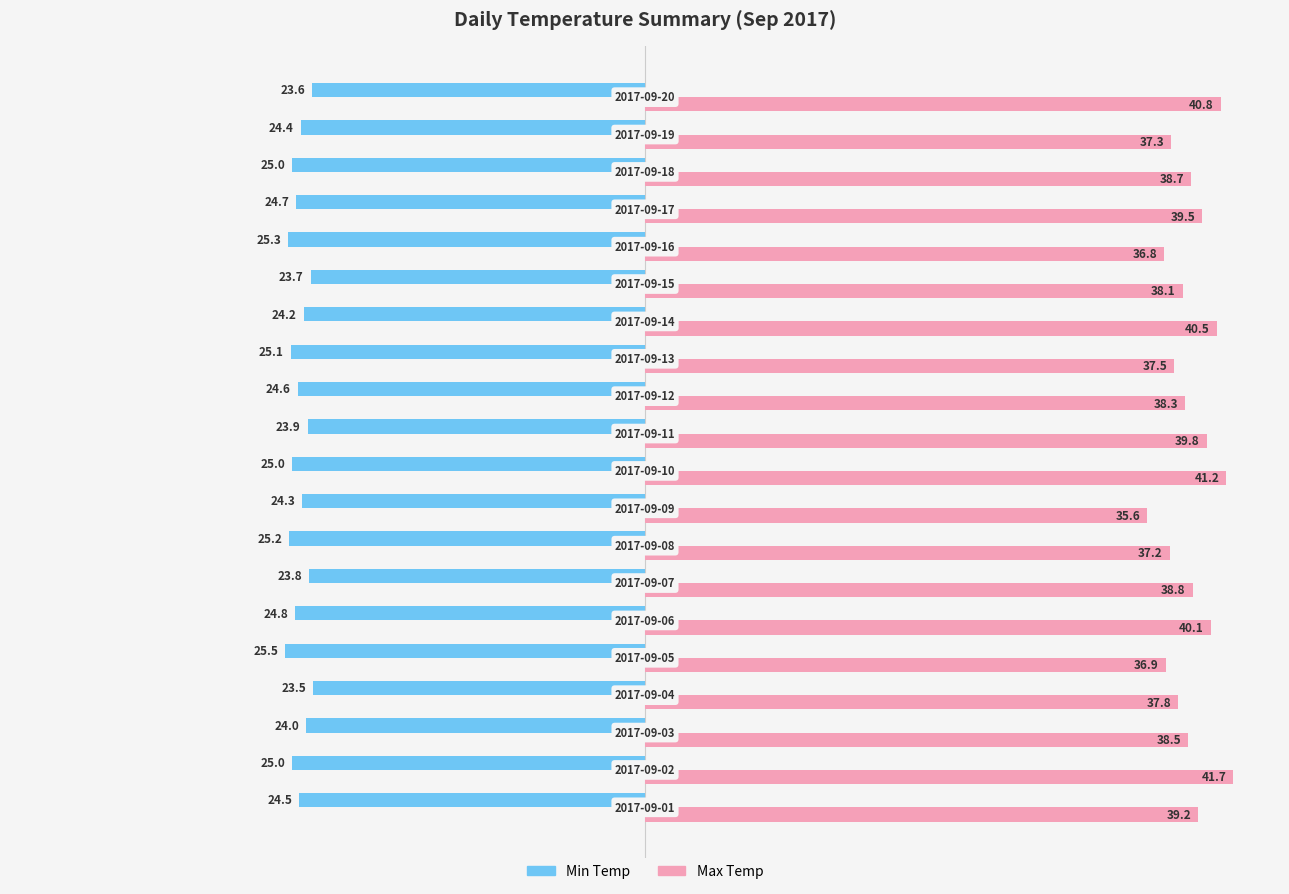

Which series has the largest total across all categories?

Max Temp